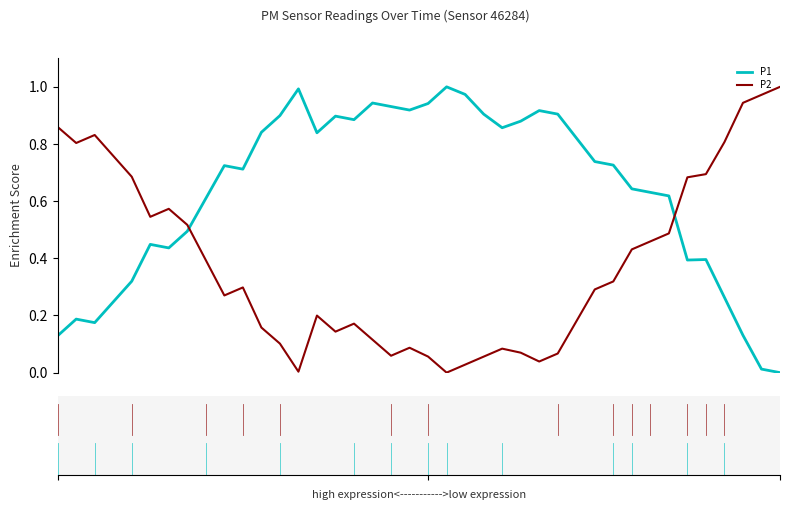

What are all the series names shown in the legend?

P1, P2